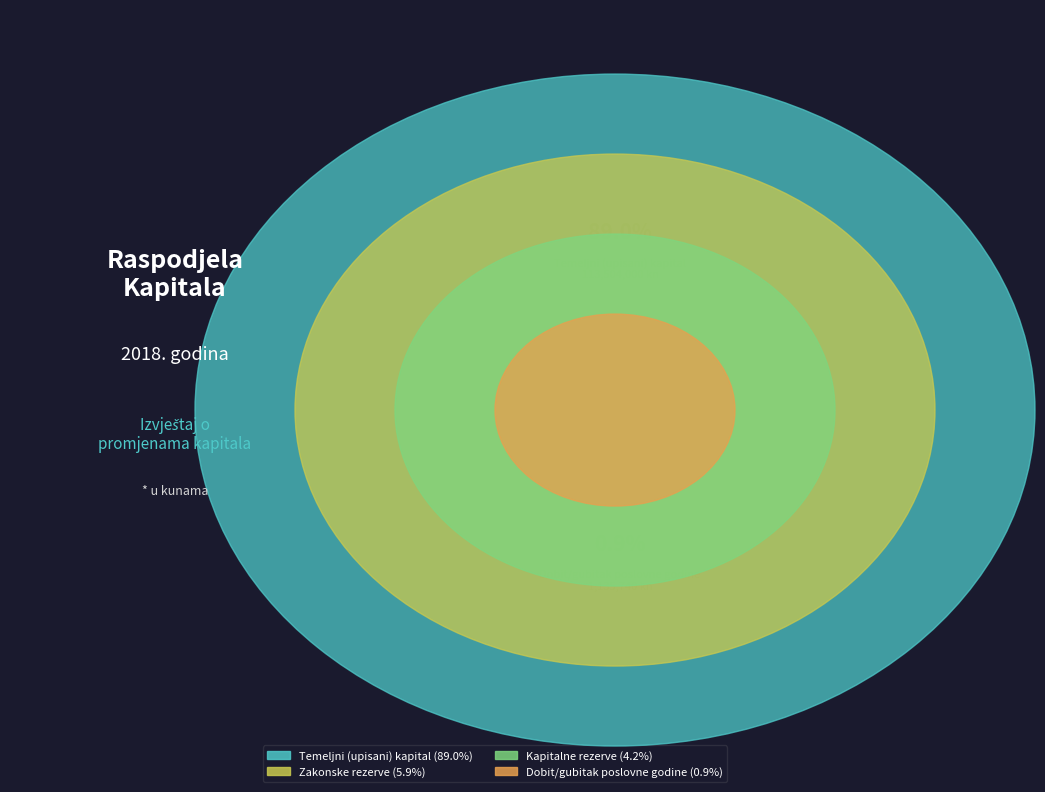

How many slices are in this pie chart?

4